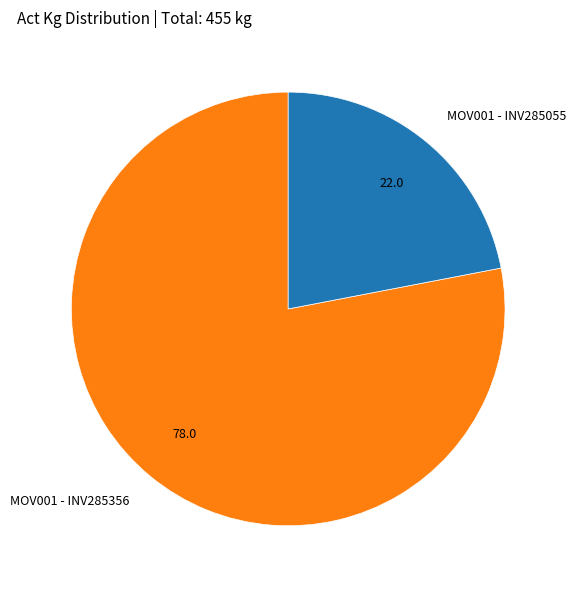

Rank the categories by value from highest to lowest.

MOV001 - INV285356, MOV001 - INV285055